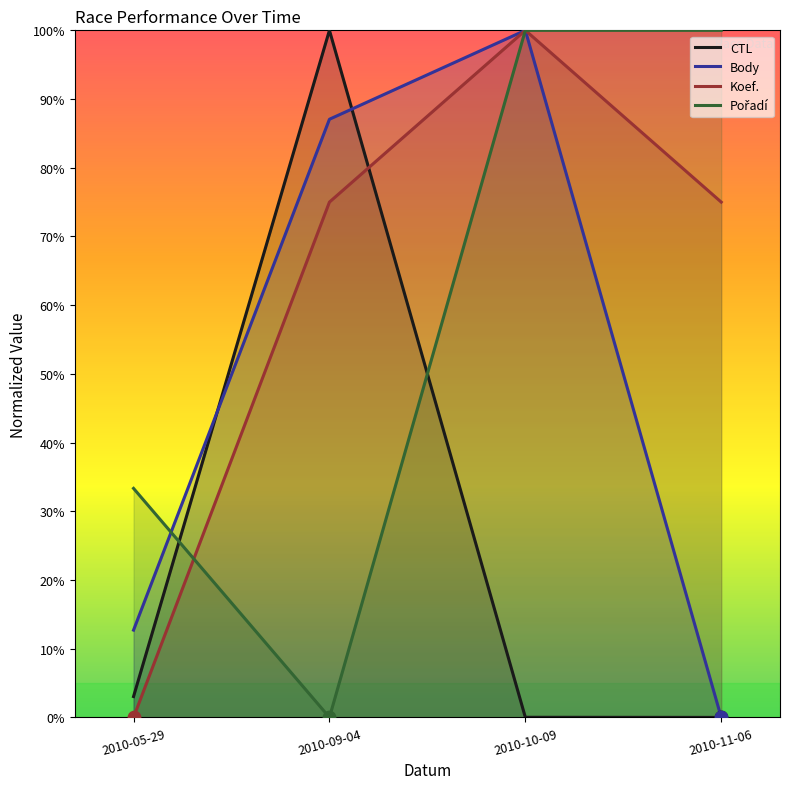

What are all the series names shown in the legend?

CTL, Body, Koef., Pořadí